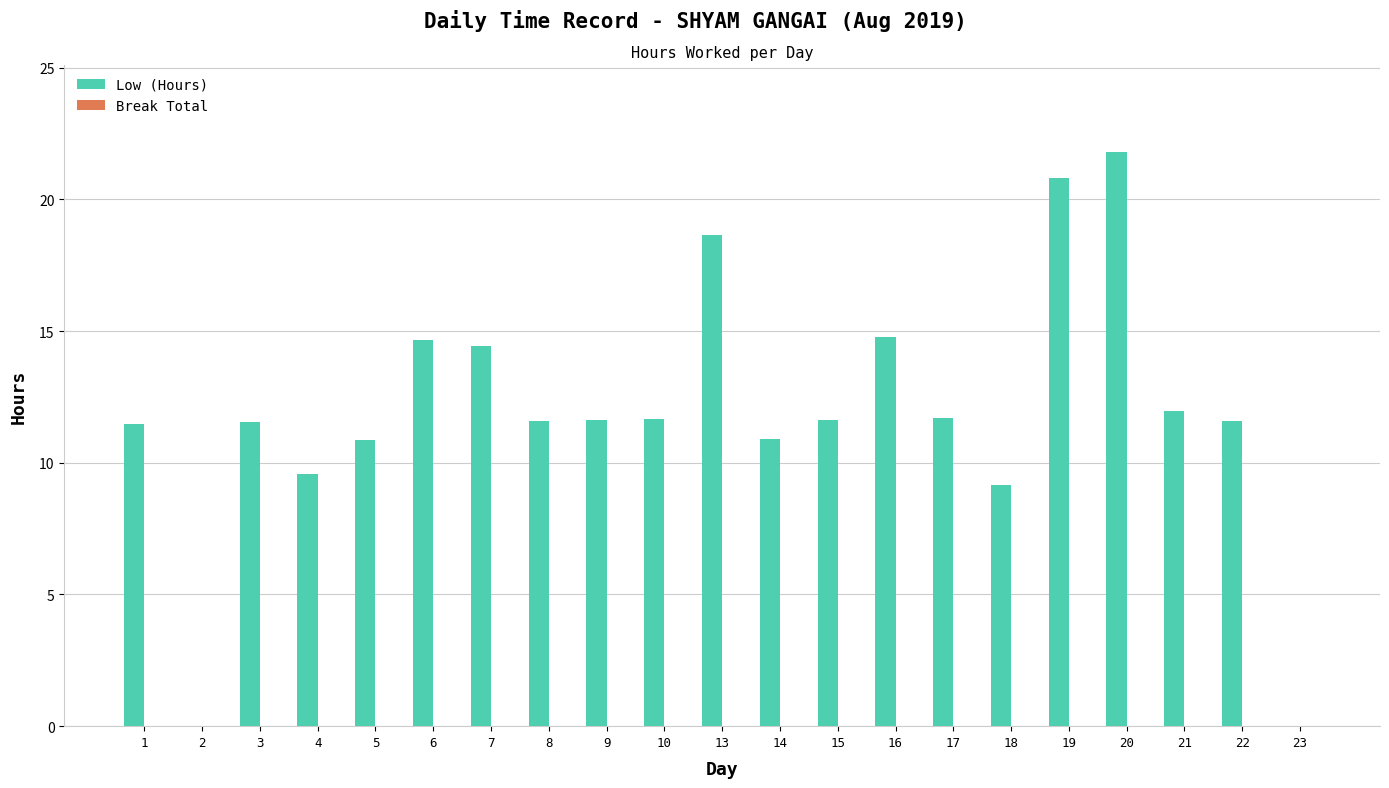

What is the change in value from 2 to 16?

+14.8